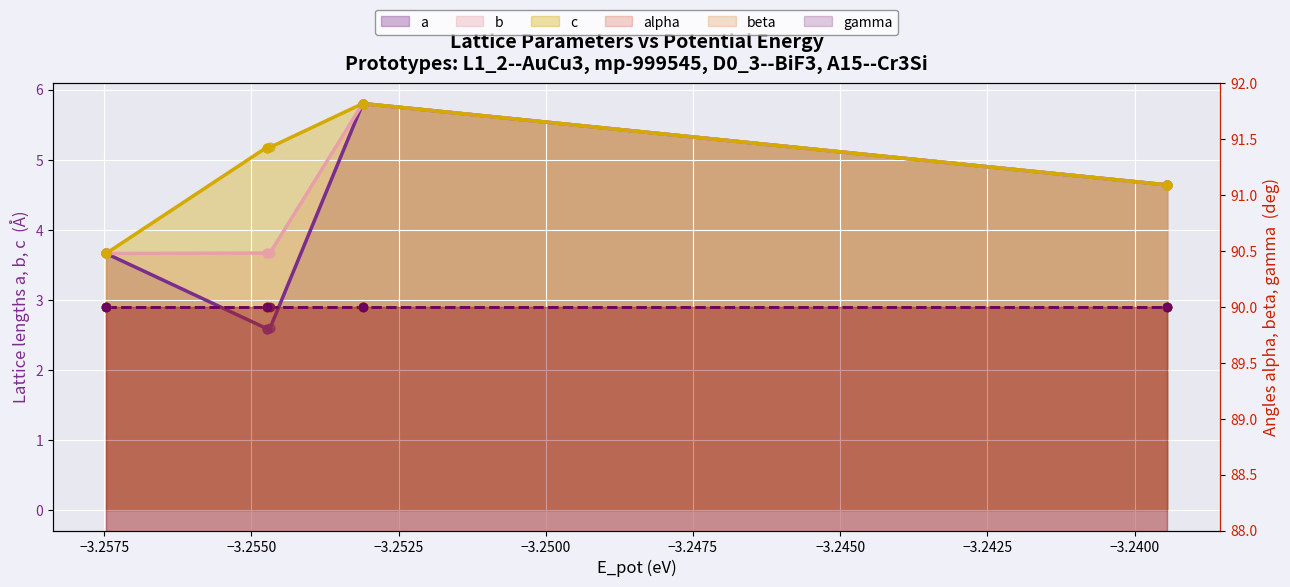

Is the value of b at L1_2--AuCu3 box greater than the value of a at A15--Cr3Si static?

No